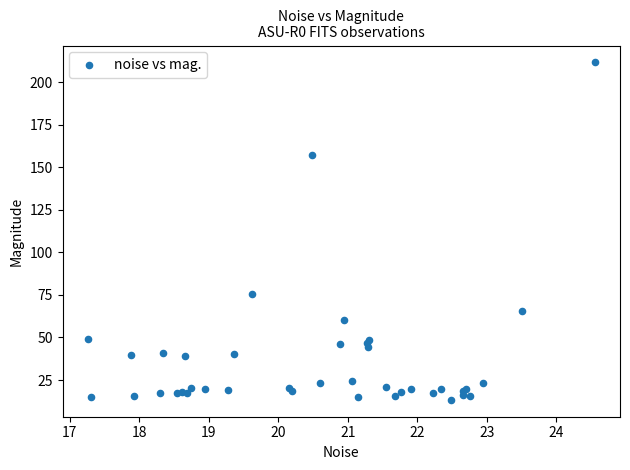

What Y value in the scatter plot is closest to 112?

75.7